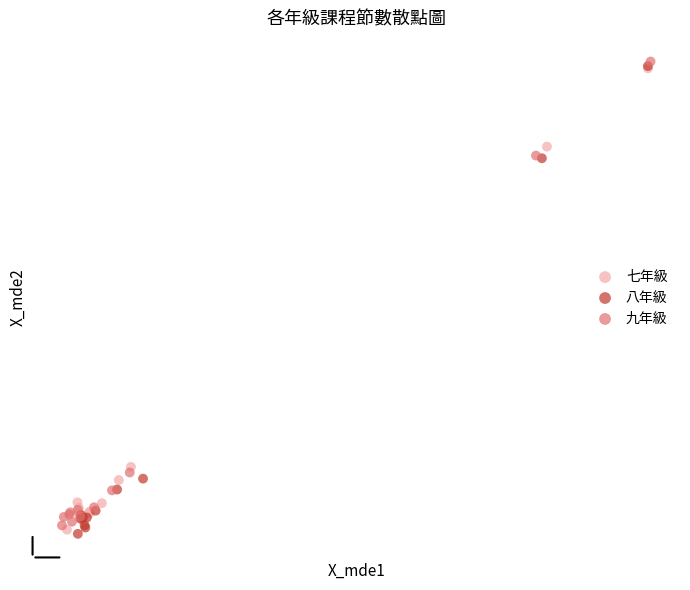

Which series has the widest spread of Y values?

八年級